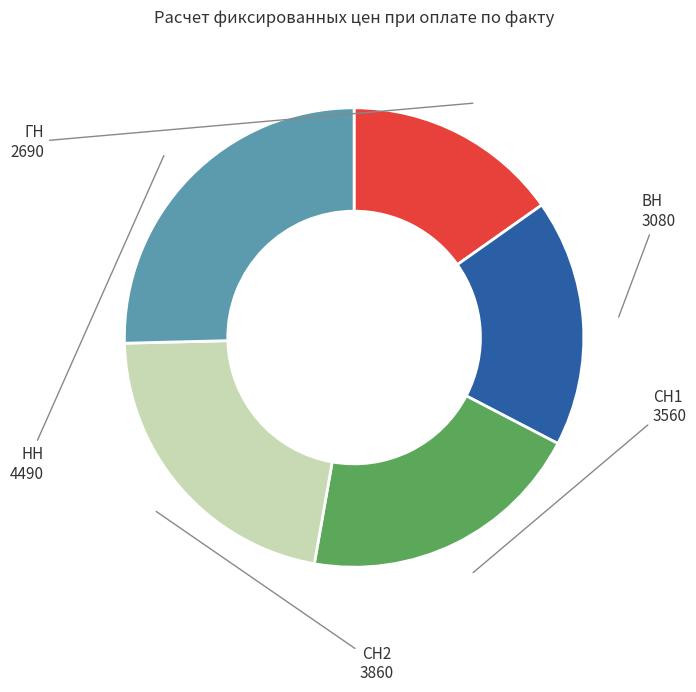

Rank the categories by value from highest to lowest.

НН, СН2, СН1, ВН, ГН